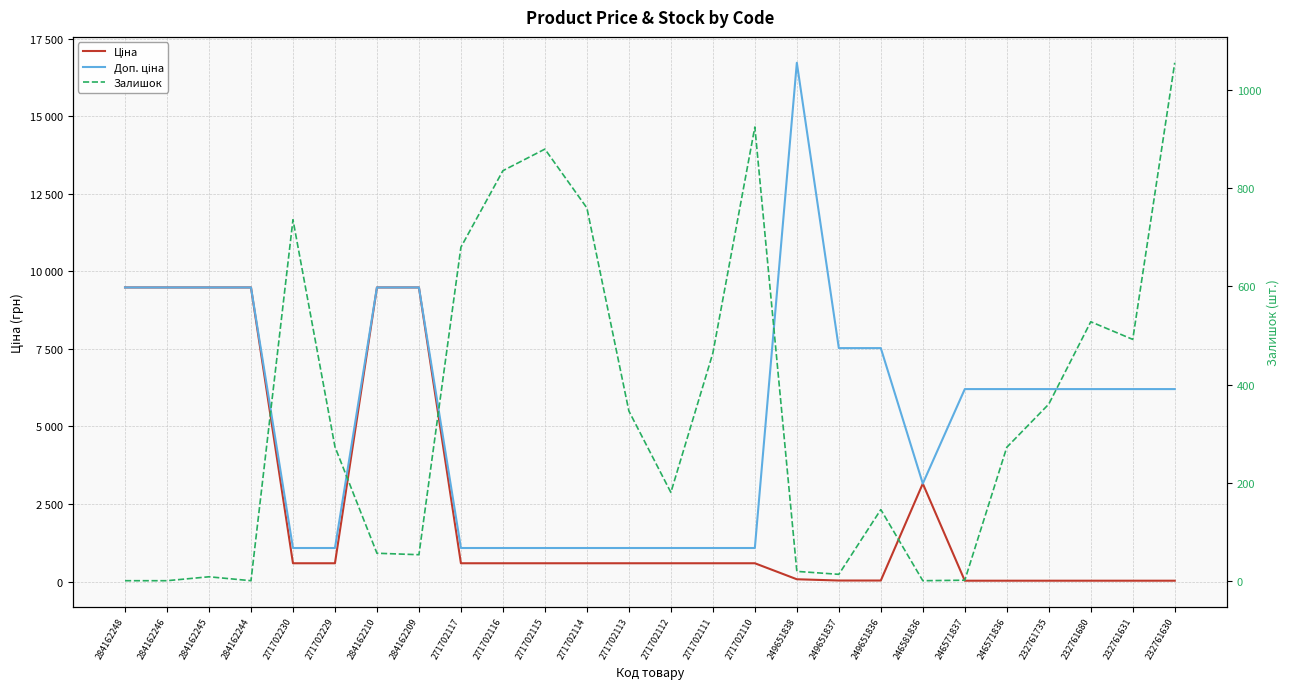

List the series in order of their peak value, lowest first.

Залишок, Ціна, Доп. ціна